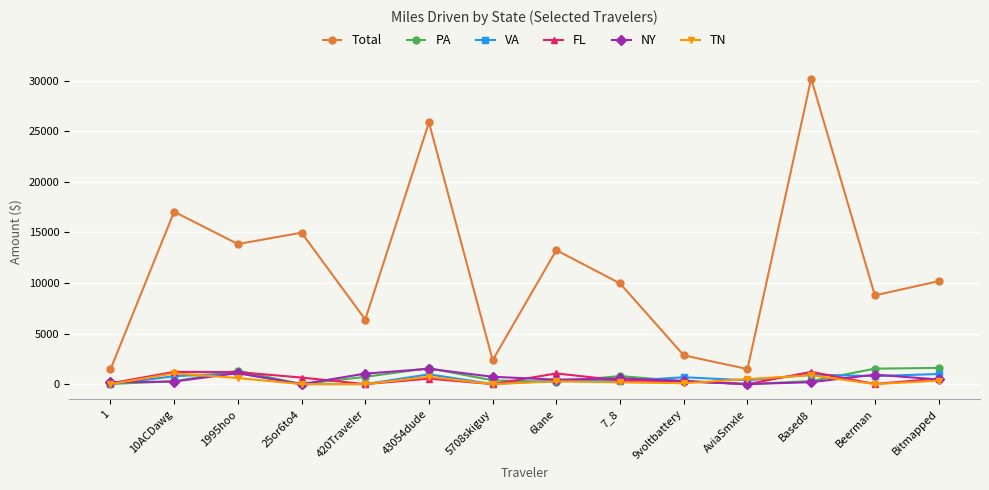

What are all the series names shown in the legend?

Total, PA, VA, FL, NY, TN